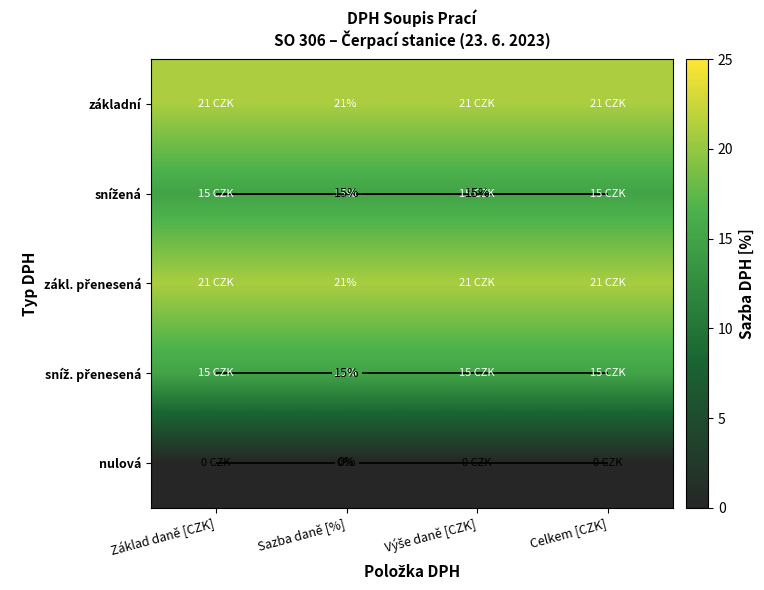

Count the number of data series in this chart.

5